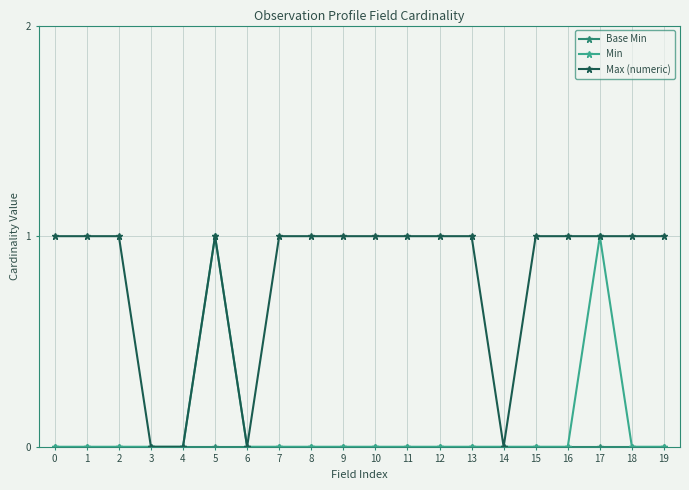

True or false: Max (numeric) has a value of 1 at 1.

True